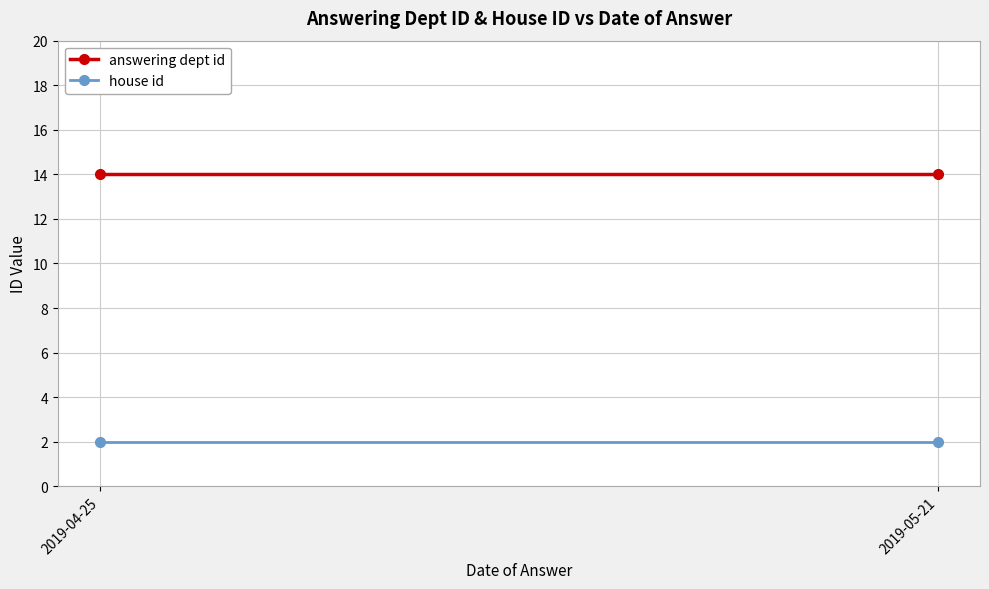

What is the label of the 2nd point from the right?

2019-04-25